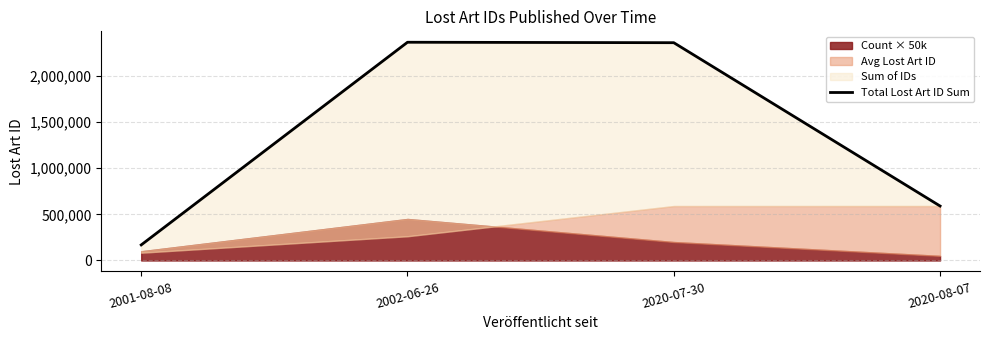

What is the difference between the maximum and minimum values?

2196326